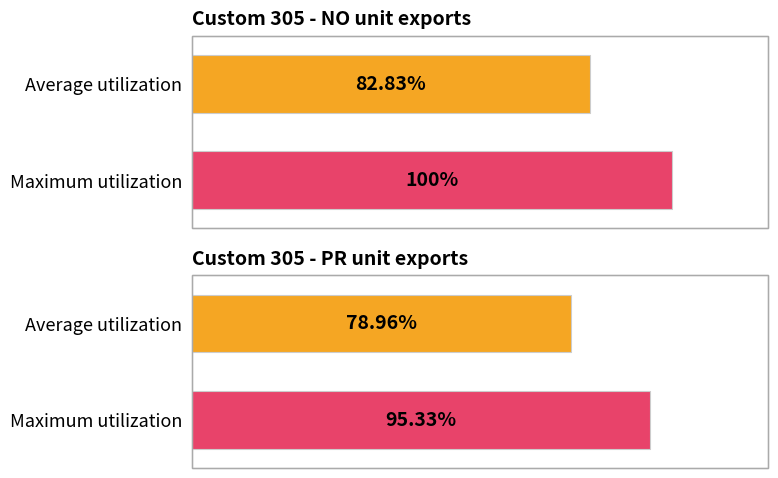

List the labels in order of NO value, largest first.

Maximum utilization, Average utilization